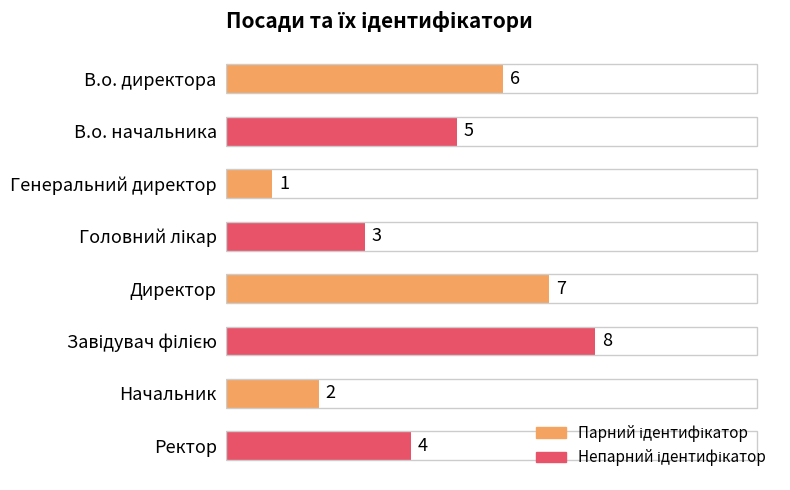

Approximately how many times larger is the value at Ректор compared to Генеральний директор?

4.0